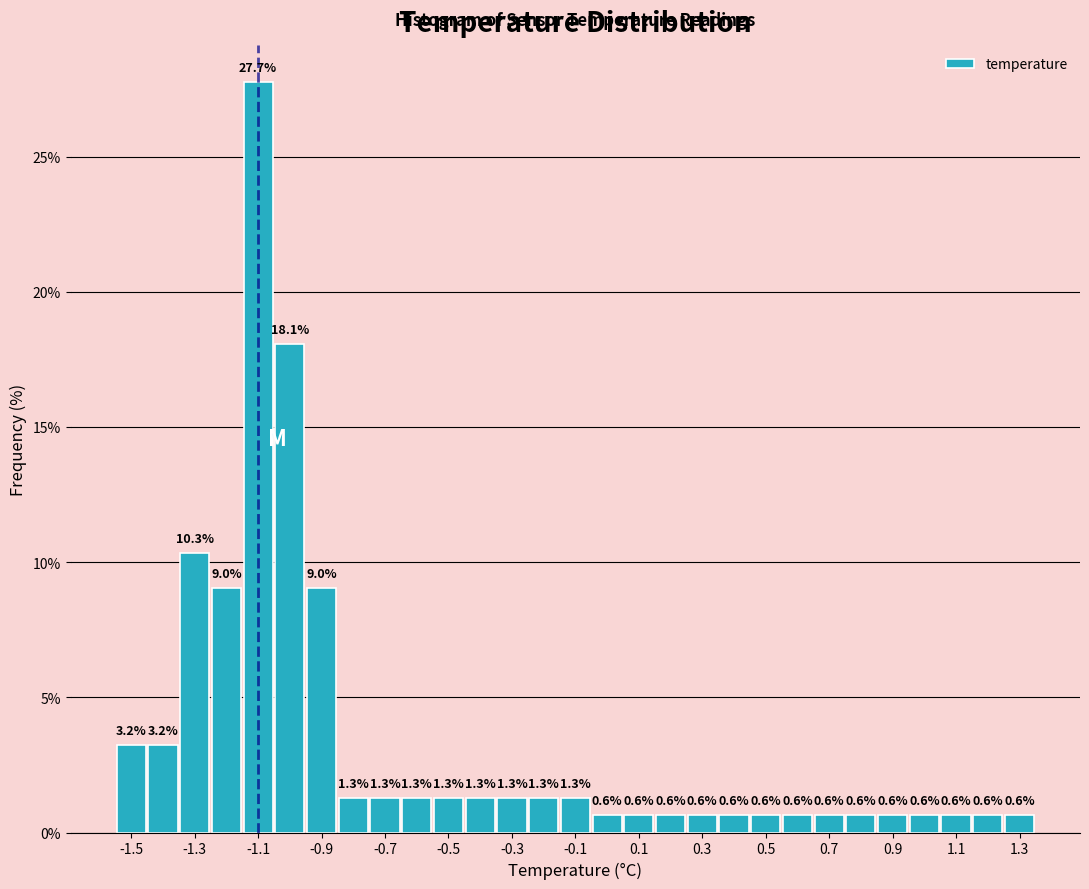

Reading left to right, list every bar in this chart as the range it spans on the x-axis followed by its height. The bar edges are not printed on the chart, so give them approximately, as read against the axis.

-1.55 to -1.45: 3.2
-1.45 to -1.35: 3.2
-1.35 to -1.25: 10.3
-1.25 to -1.15: 9.0
-1.15 to -1.05: 27.7
-1.05 to -0.95: 18.1
-0.95 to -0.85: 9.0
-0.85 to -0.75: 1.3
-0.75 to -0.65: 1.3
-0.65 to -0.55: 1.3
-0.55 to -0.45: 1.3
-0.45 to -0.35: 1.3
-0.35 to -0.25: 1.3
-0.25 to -0.15: 1.3
-0.15 to -0.05: 1.3
-0.05 to 0.05: 0.6
0.05 to 0.15: 0.6
0.15 to 0.25: 0.6
0.25 to 0.35: 0.6
0.35 to 0.45: 0.6
0.45 to 0.55: 0.6
0.55 to 0.65: 0.6
0.65 to 0.75: 0.6
0.75 to 0.85: 0.6
0.85 to 0.95: 0.6
0.95 to 1.05: 0.6
1.05 to 1.15: 0.6
1.15 to 1.25: 0.6
1.25 to 1.35: 0.6